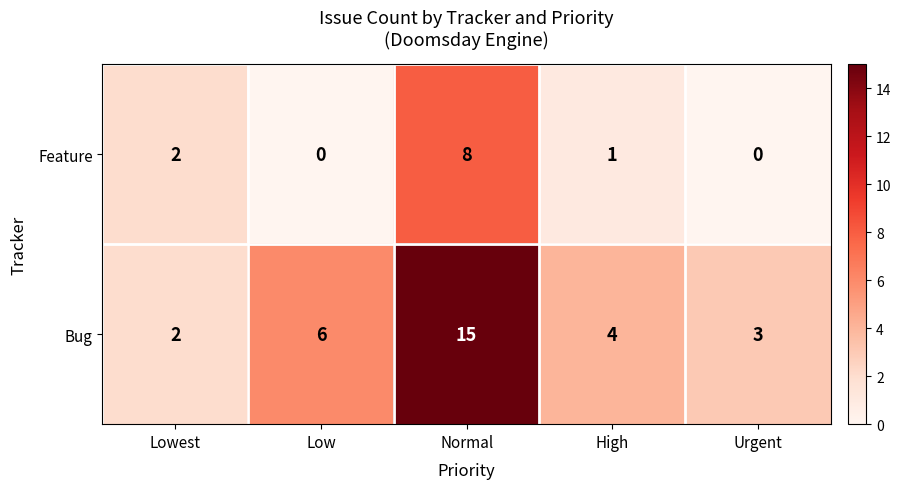

Reading left to right, what are all the values shown in this chart?

Feature: Lowest=2	Low=0	Normal=8	High=1	Urgent=0
Bug: Lowest=2	Low=6	Normal=15	High=4	Urgent=3